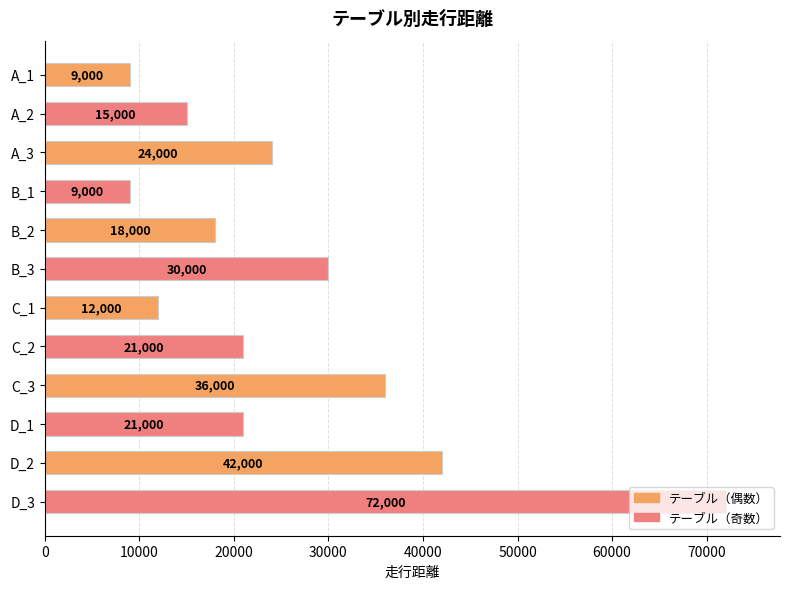

How many data points does each series have?

12